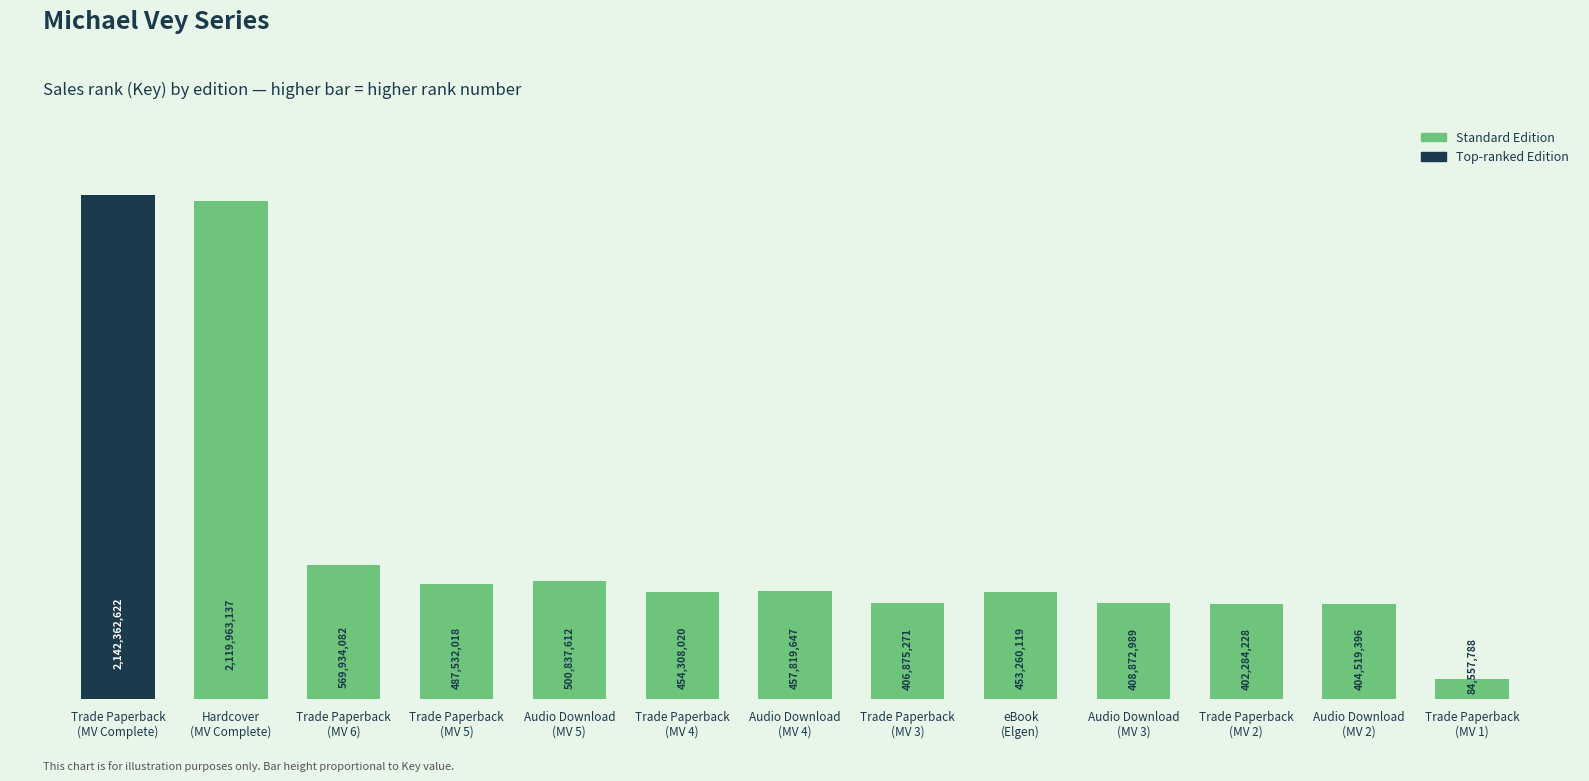

What is the change in value from Trade Paperback
(MV 5) to Trade Paperback
(MV 2)?

-4.0